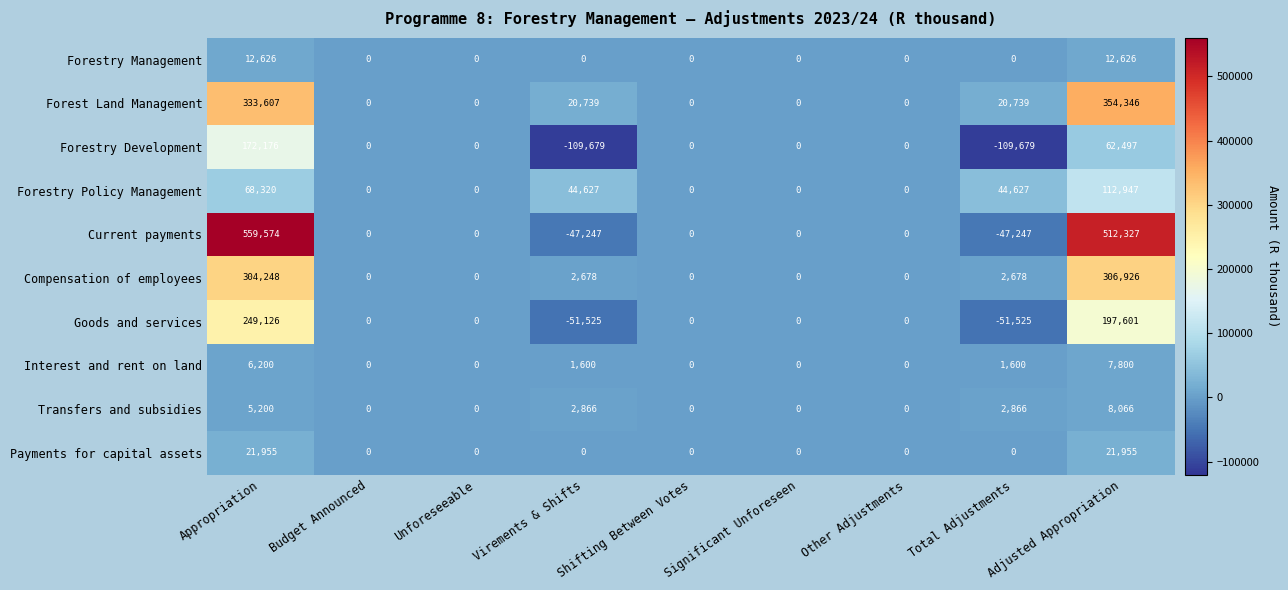

What is the spread (max minus min) of values at Total Adjustments?

154306